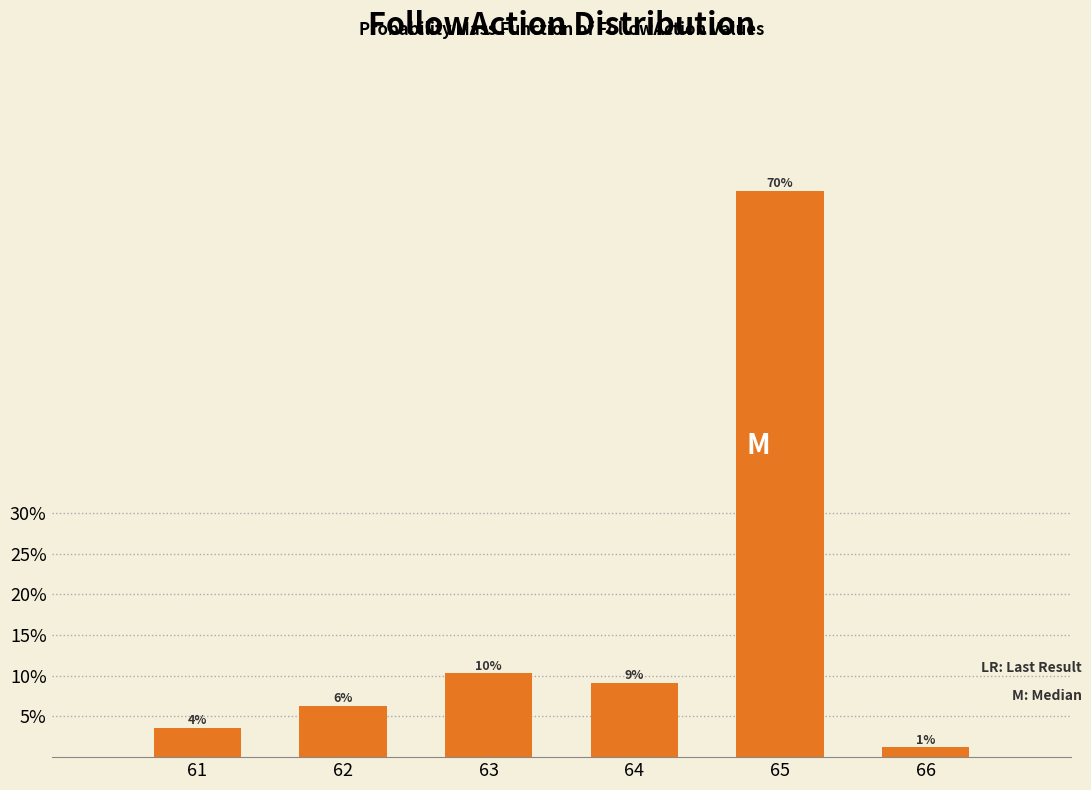

Does the chart contain any negative values?

No